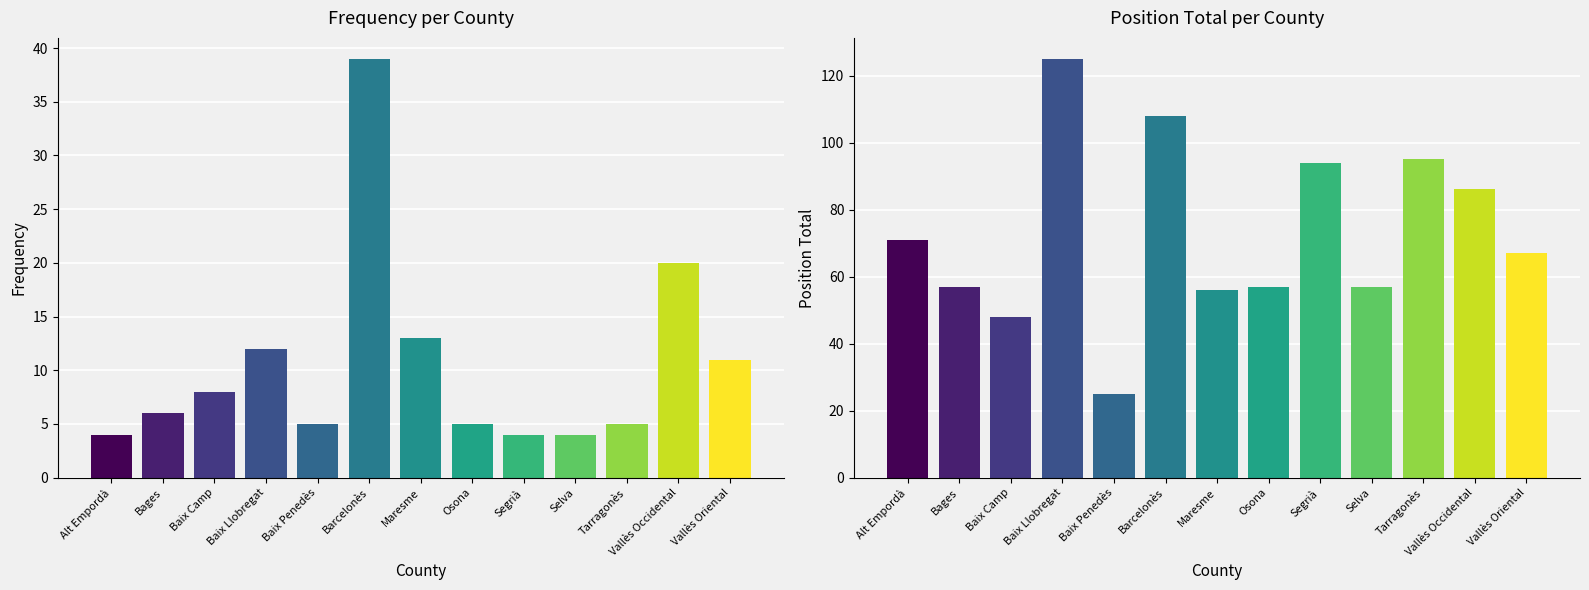

Is the value of Position Total at Maresme greater than the value of Frequency at Baix Llobregat?

Yes